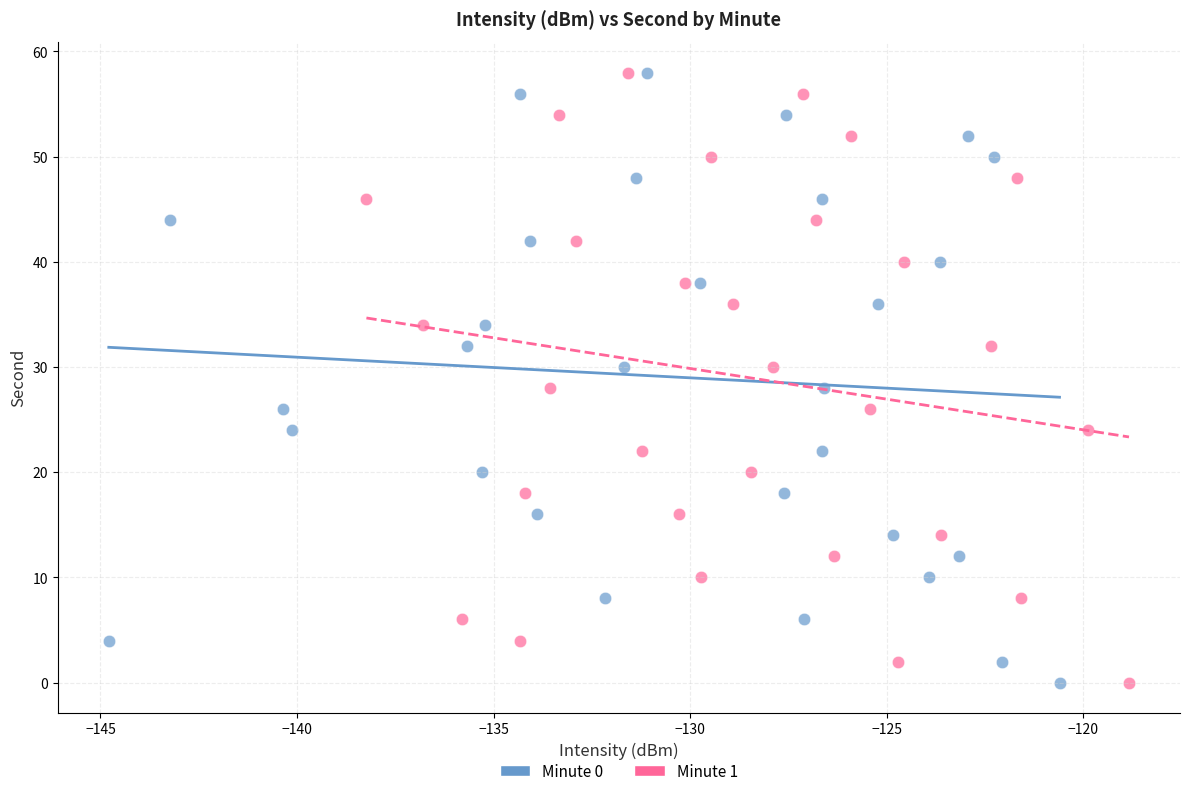

What are all the series names shown in the legend?

Minute 0, Minute 1